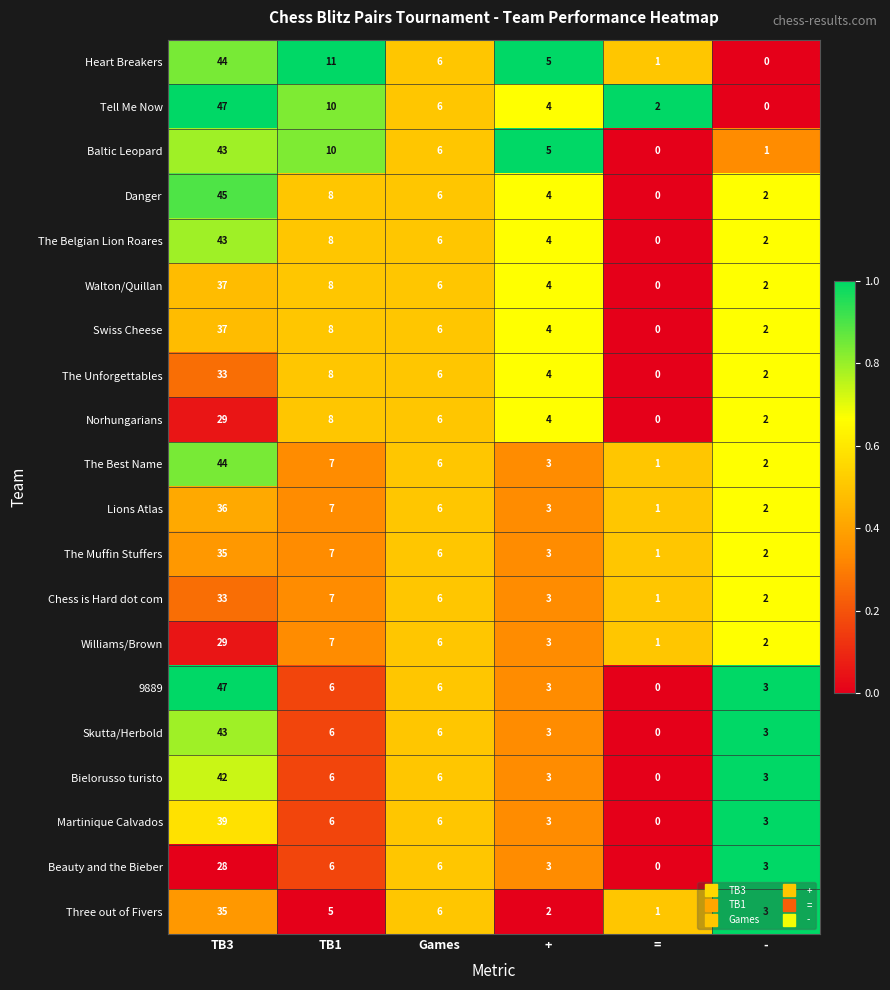

At which category is the sum across all series the highest?

TB3